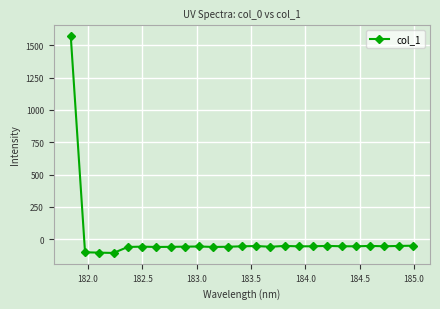

What is the value of the 7th point from the left?

-59.6